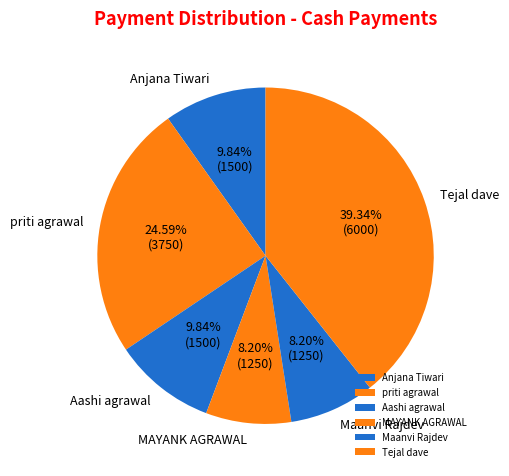

Between Tejal dave and MAYANK AGRAWAL, which is larger?

Tejal dave